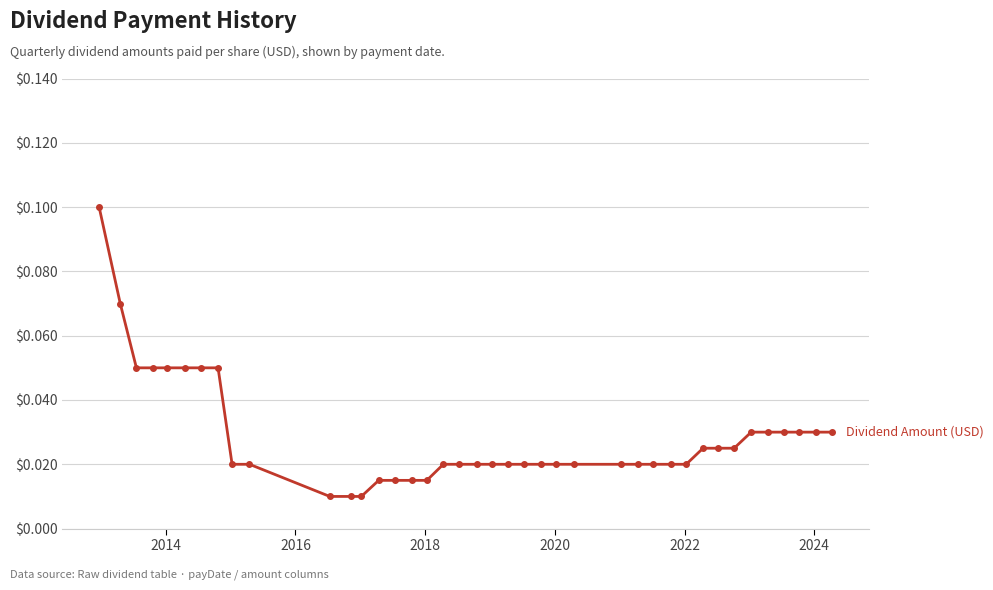

Count the values in the range 0 to 1.

40